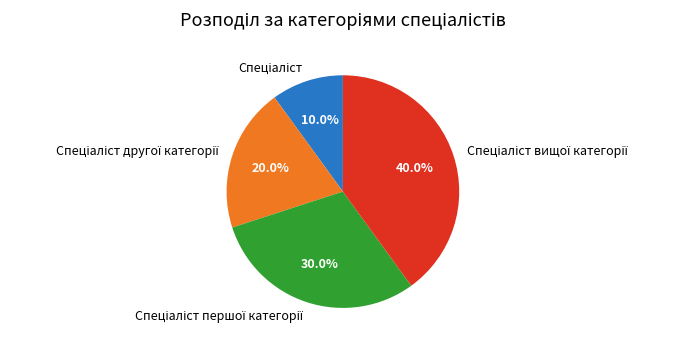

Is there any slice that represents more than half of the pie?

No